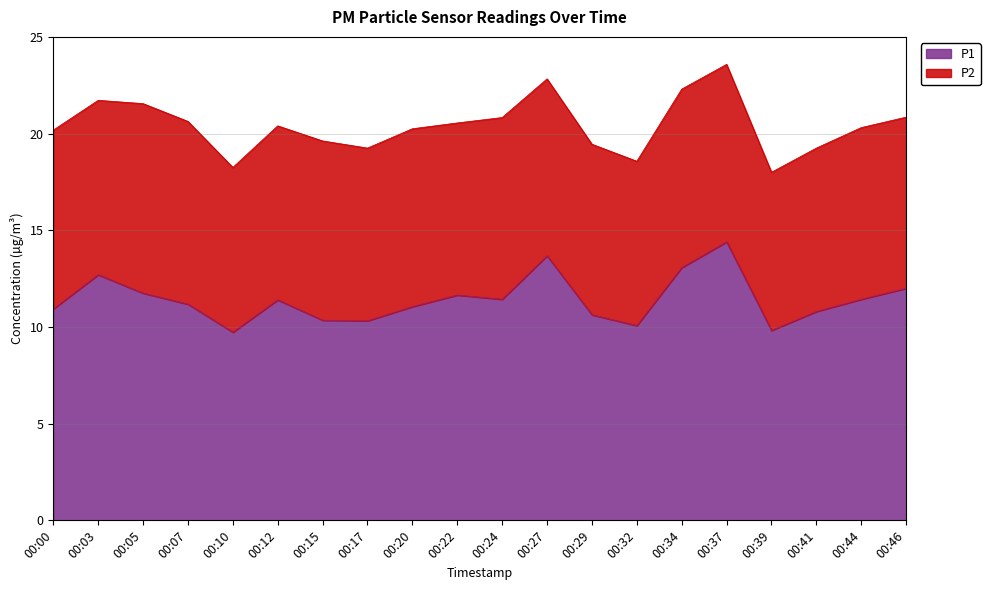

Rank the categories by value from highest to lowest.

00:37, 00:27, 00:34, 00:03, 00:46, 00:05, 00:22, 00:24, 00:44, 00:12, 00:07, 00:20, 00:00, 00:41, 00:29, 00:15, 00:17, 00:32, 00:39, 00:10